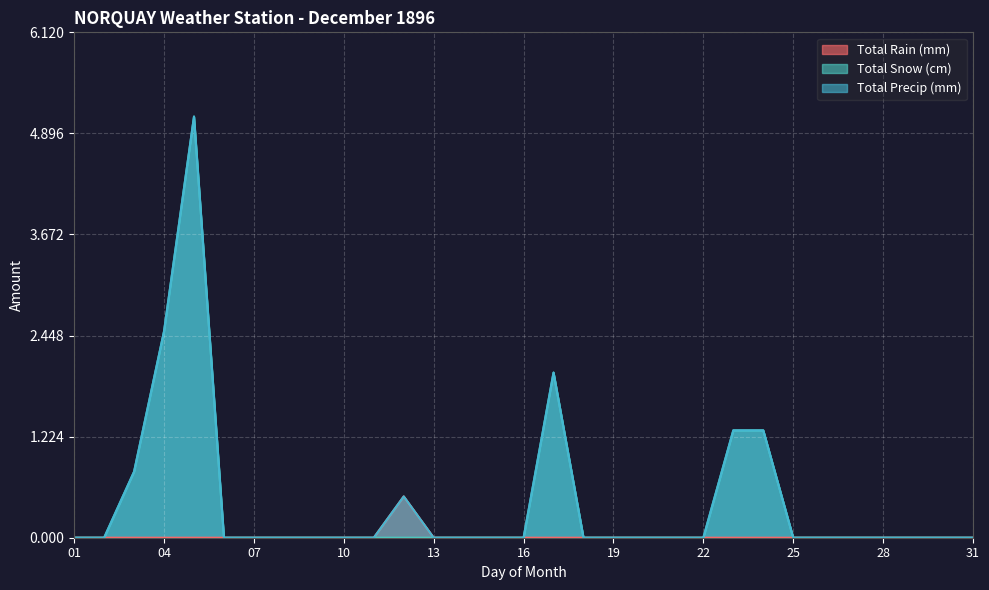

What is the maximum value shown in the chart?

5.1